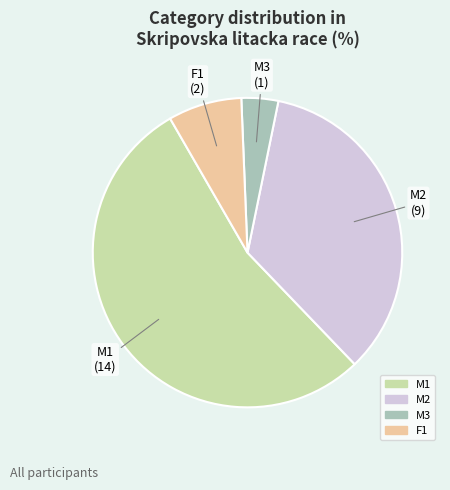

Is there any slice that represents more than half of the pie?

Yes